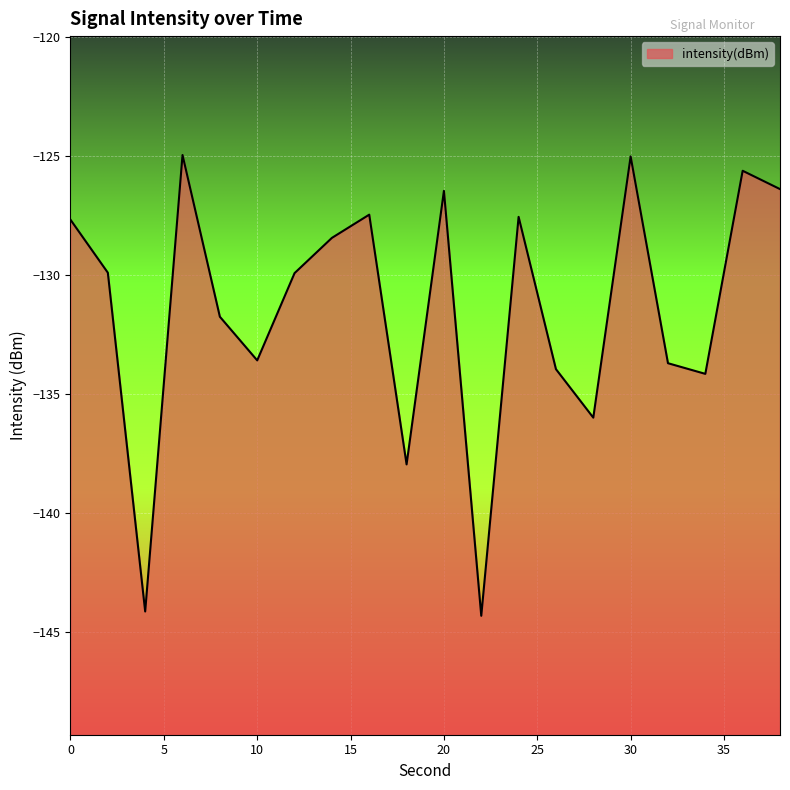

Reading right to left, what are all the values shown in this chart?

38=-126.4	36=-125.6	34=-134.2	32=-133.7	30=-125.0	28=-136.0	26=-134.0	24=-127.6	22=-144.3	20=-126.5	18=-138.0	16=-127.5	14=-128.4	12=-129.9	10=-133.6	8=-131.8	6=-125.0	4=-144.2	2=-129.9	0=-127.7